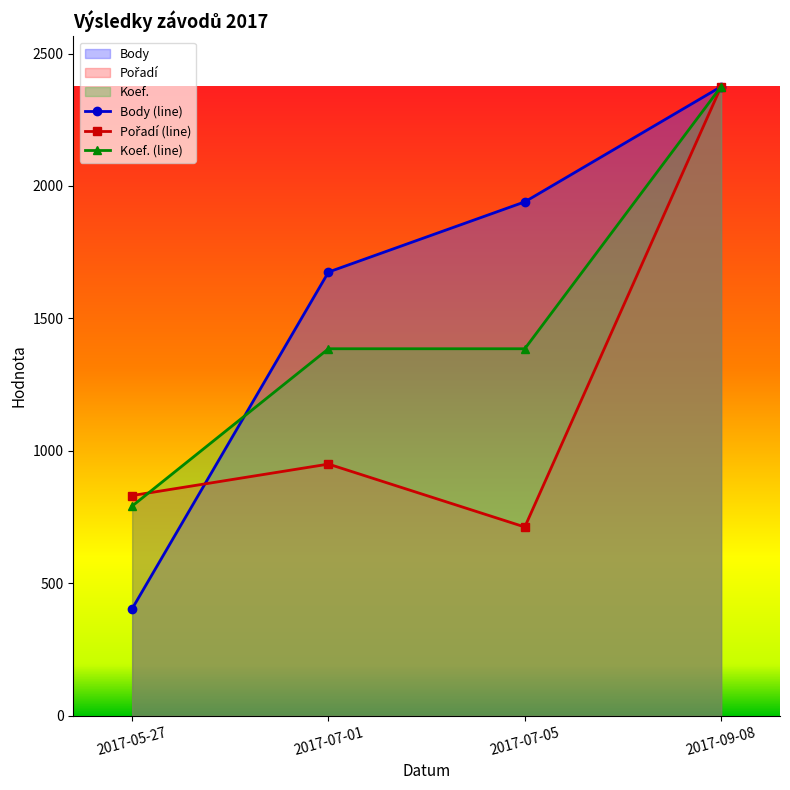

Reading left to right, extract all data points from this chart.

Body: 404.0	1675.0	1940.0	2375.0
Pořadí: 831.2	950.0	712.5	2375.0
Koef.: 791.7	1385.4	1385.4	2375.0